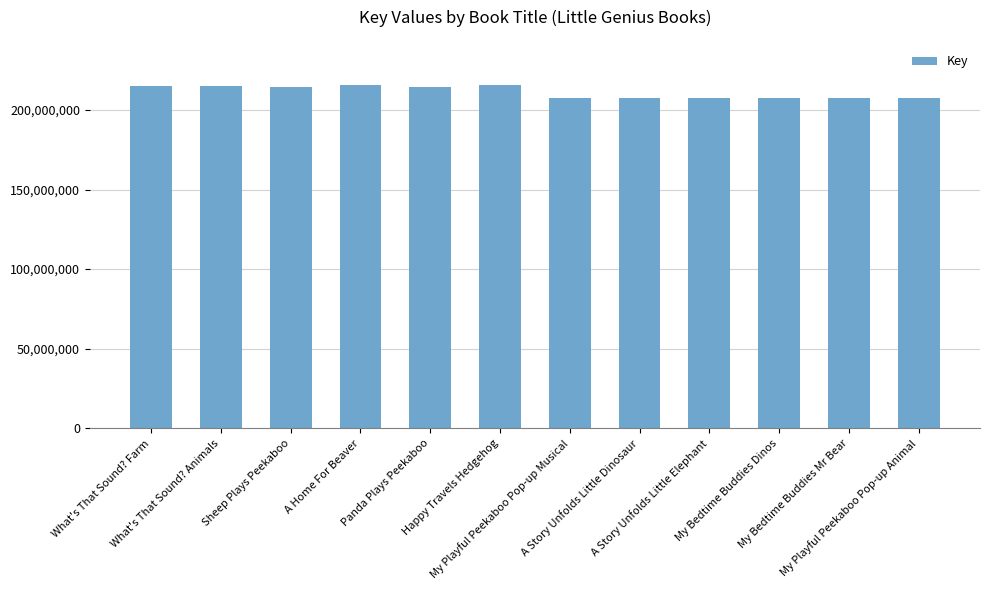

True or false: the data shows 135698891 at My Bedtime Buddies Dinos.

False